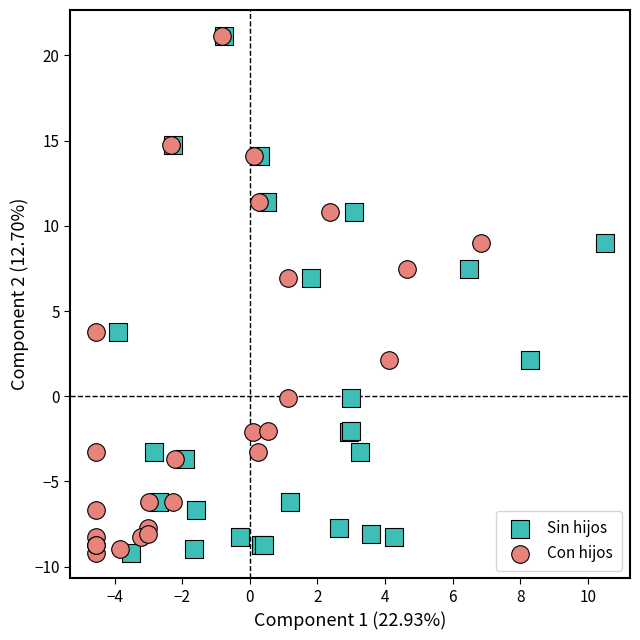

What are all the series names shown in the legend?

Sin hijos, Con hijos